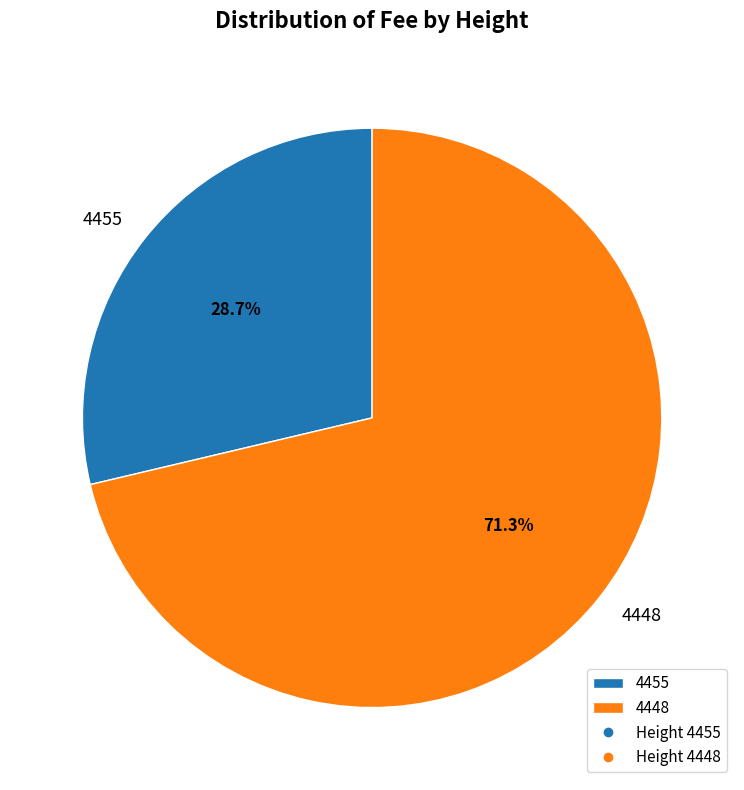

The 4455 slice represents 29% of the pie. True or false?

True